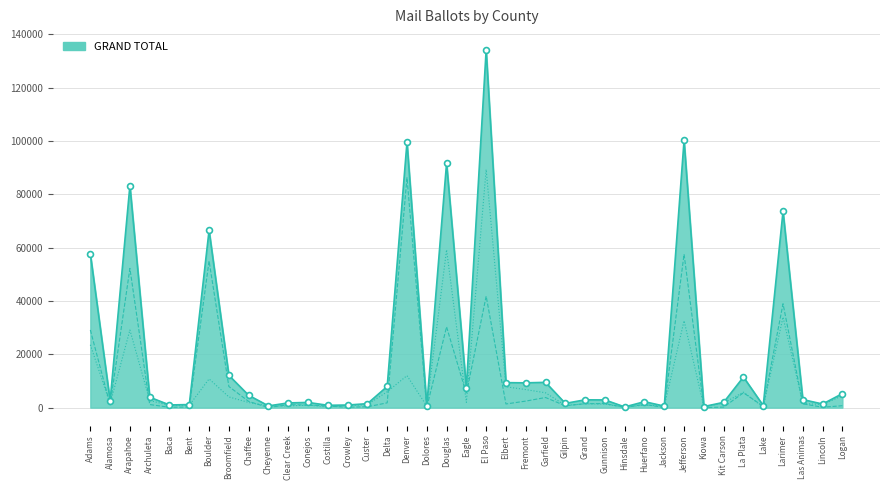

Which series has the largest total across all categories?

GRAND TOTAL